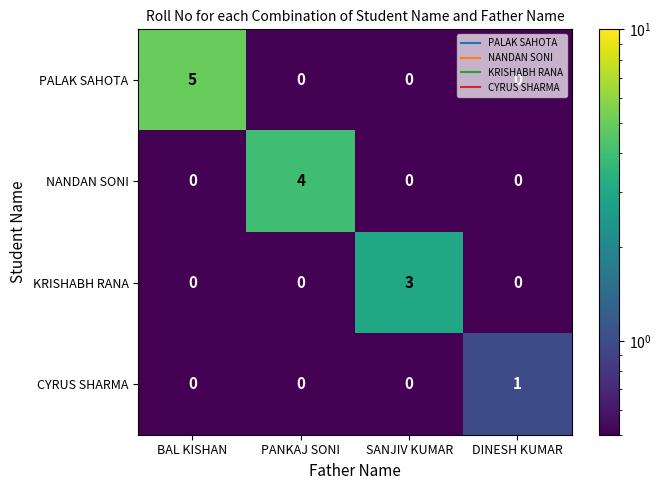

What is the greatest value displayed?

5